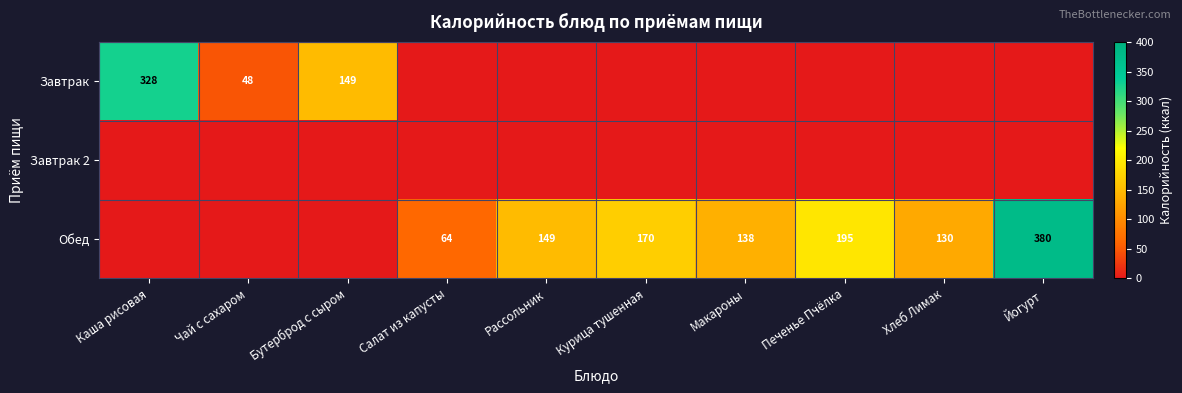

The Завтрак series shows 63 at Чай с сахаром. True or false?

False